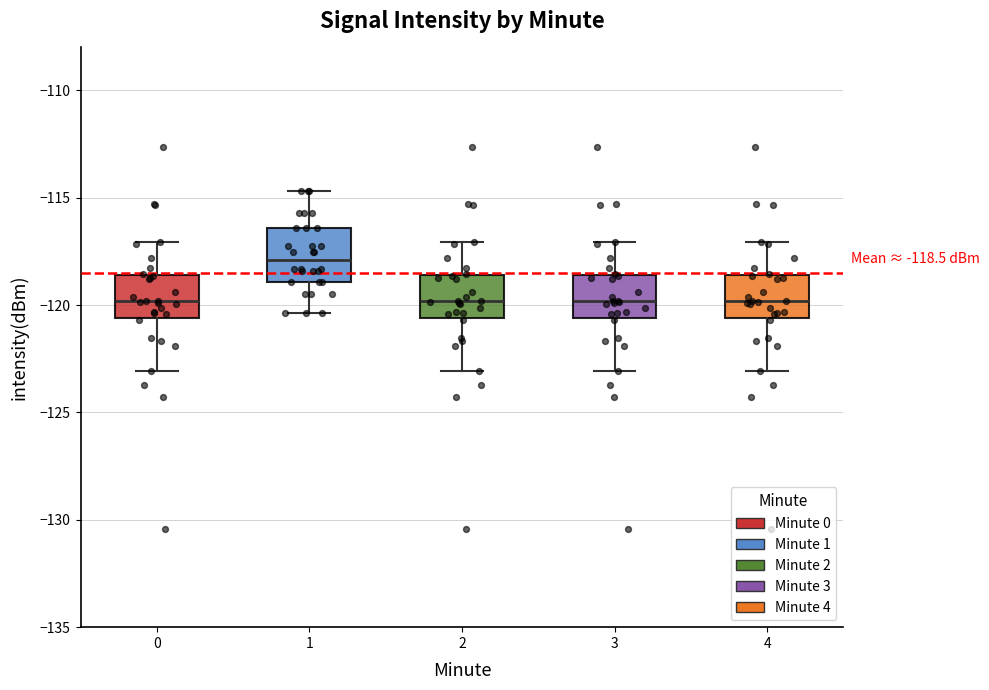

Which box's median line is the highest?

1